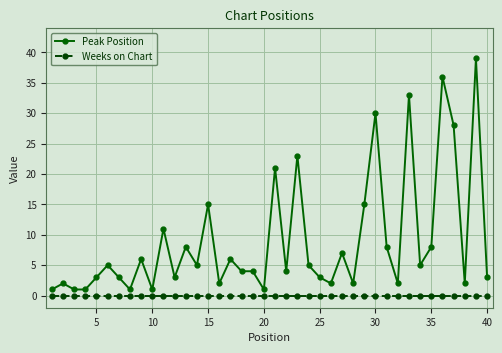

Rank the series by their average value, from lowest to highest.

Weeks on Chart, Peak Position